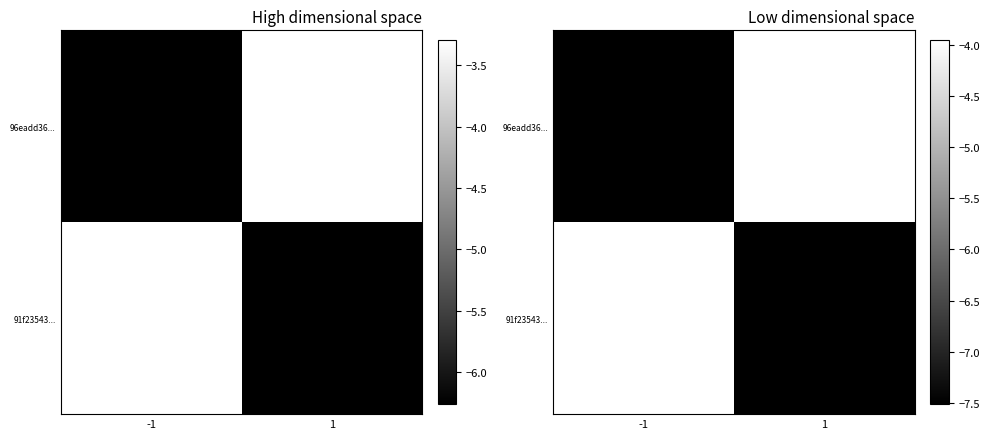

At how many categories does at least one series exceed -5?

2